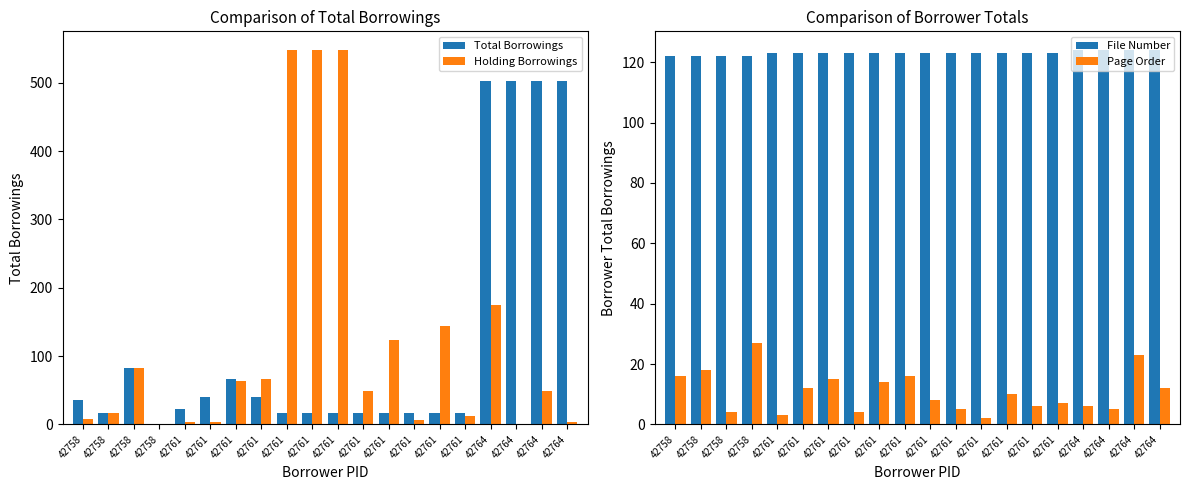

Which series has the widest spread of values?

Holding Borrowings